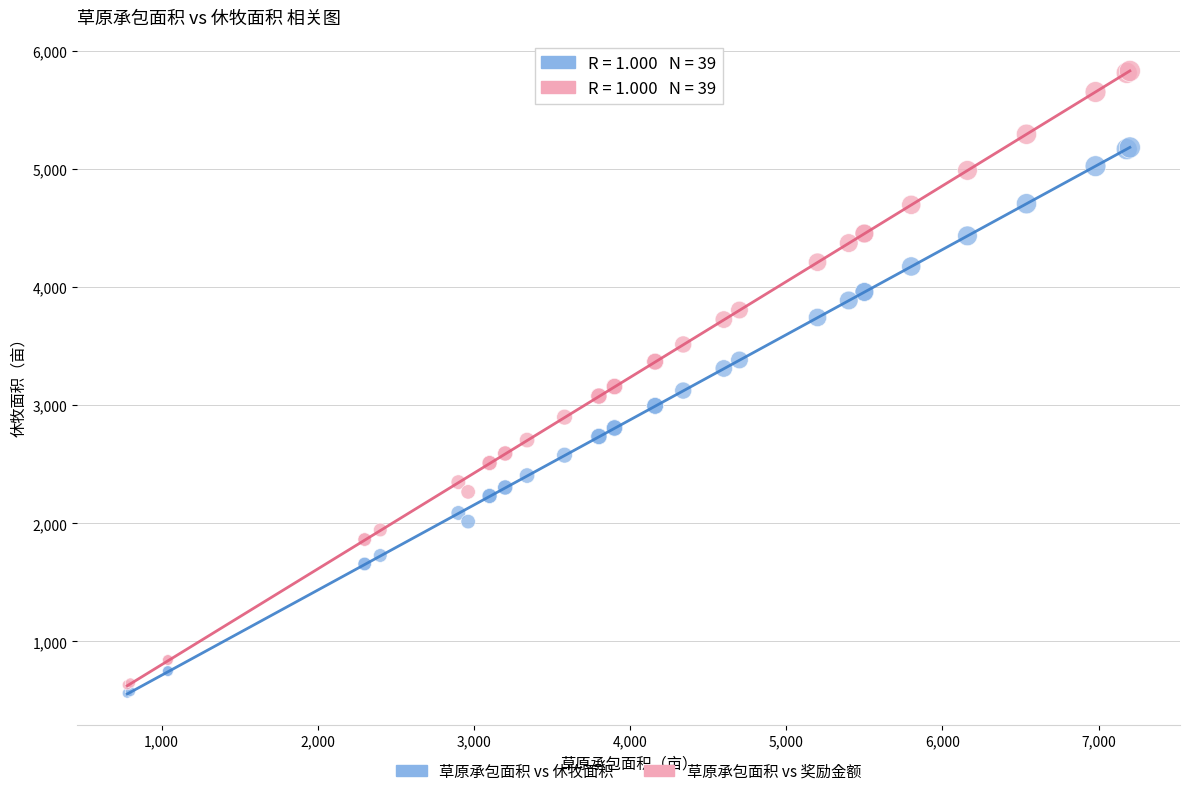

Which series reaches the minimum Y coordinate?

草原承包面积 vs 休牧面积